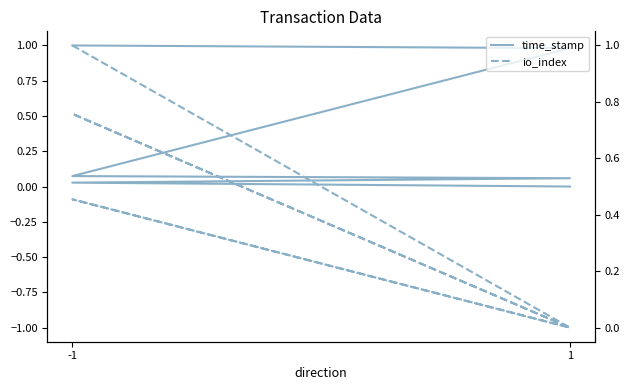

At which category is the sum across all series the highest?

-1